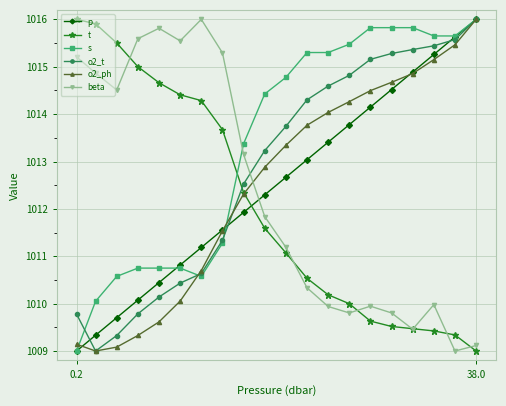

What is the minimum value shown in the chart?

1009.0